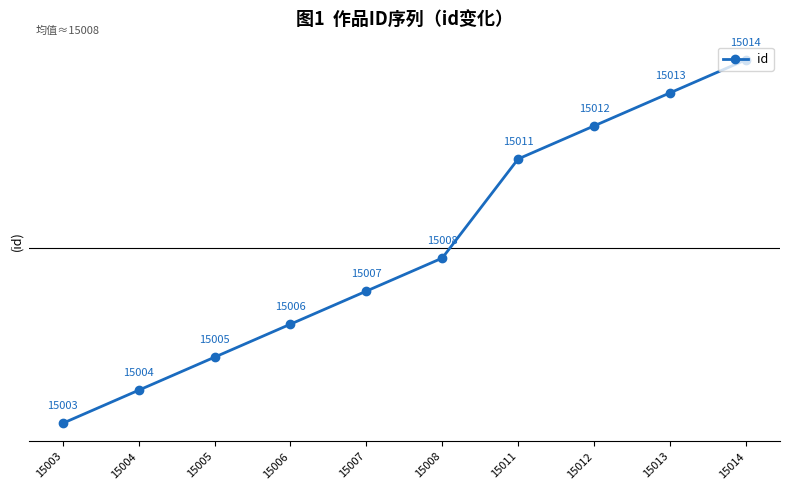

The value at 15014 is 5427. True or false?

False